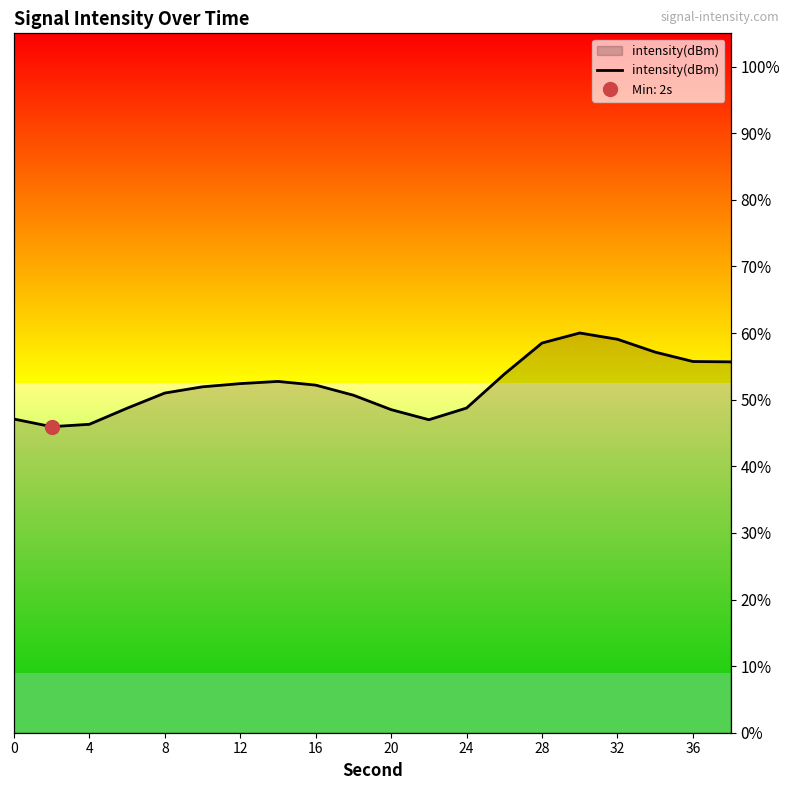

What is the sum of all values?

1043.2